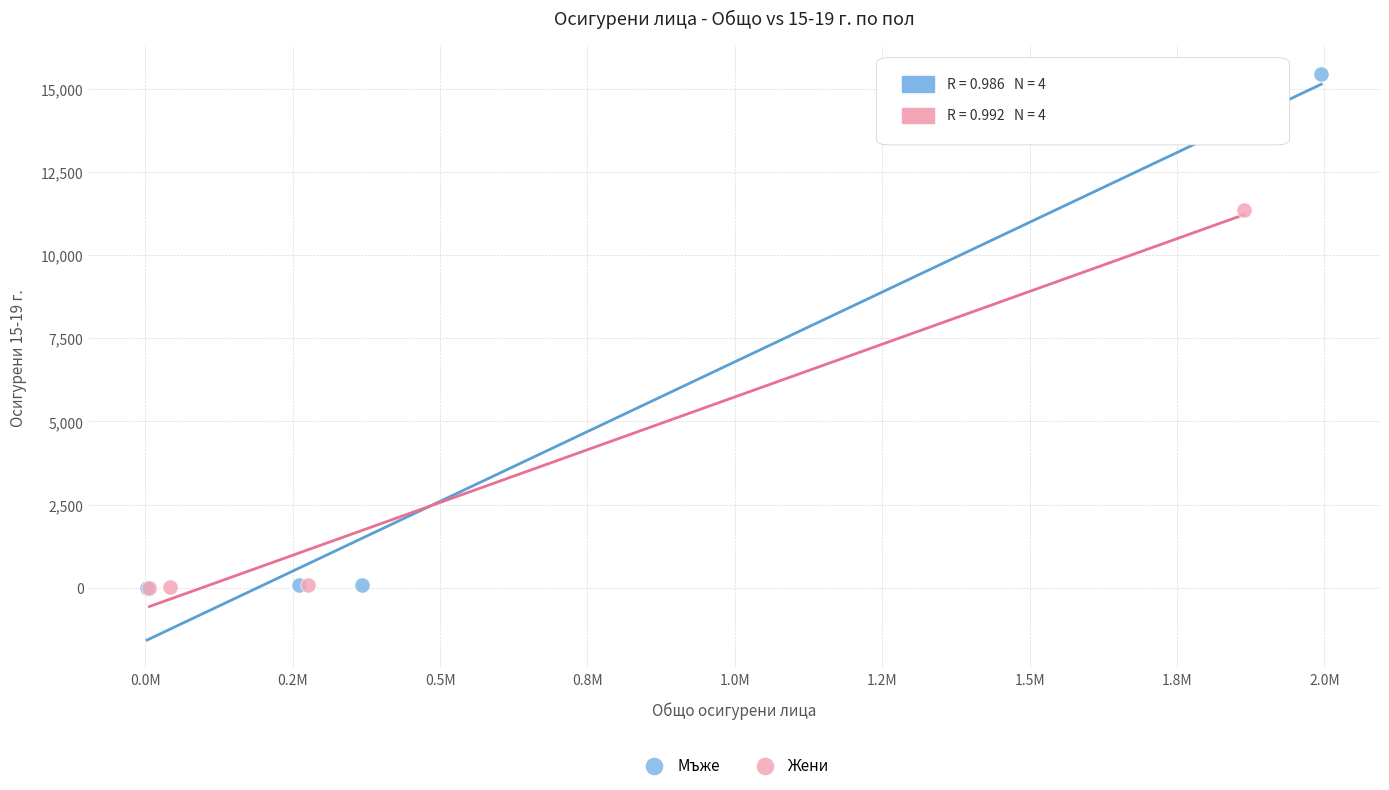

Which series has the widest spread of Y values?

Мъже